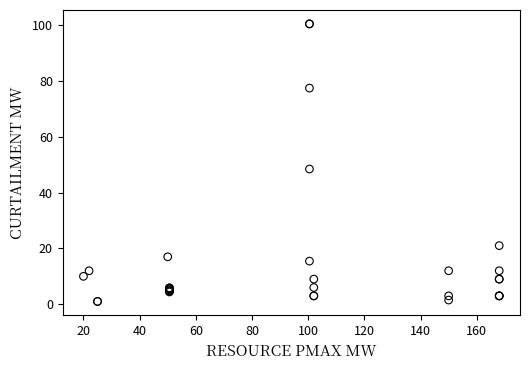

What Y value in the scatter plot is closest to 50?

48.5